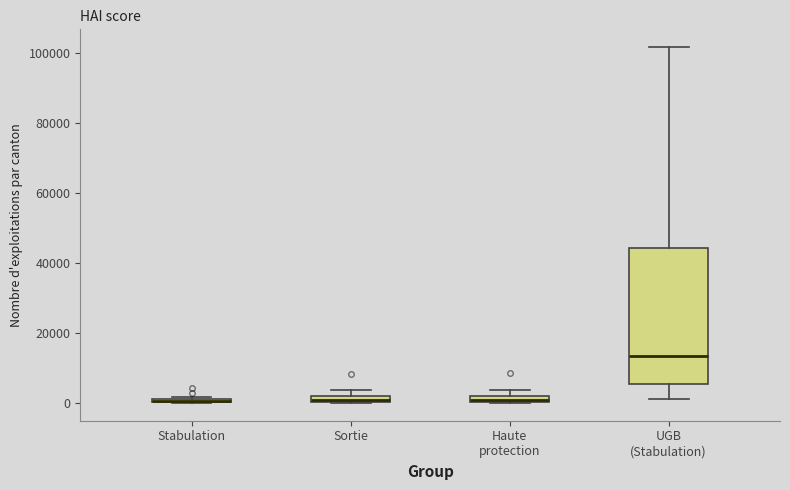

Where does the upper whisker of the box for UGB (Stabulation) end on the y-axis? The values are not printed on the chart, so give them approximately, as read against the axis.

102000